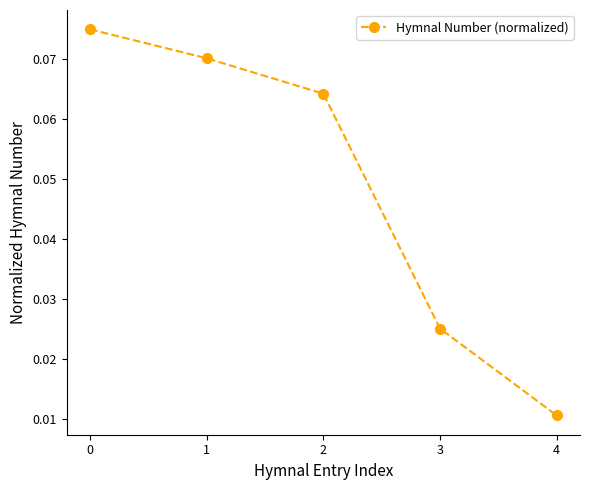

At which label is the value closest to 0?

4